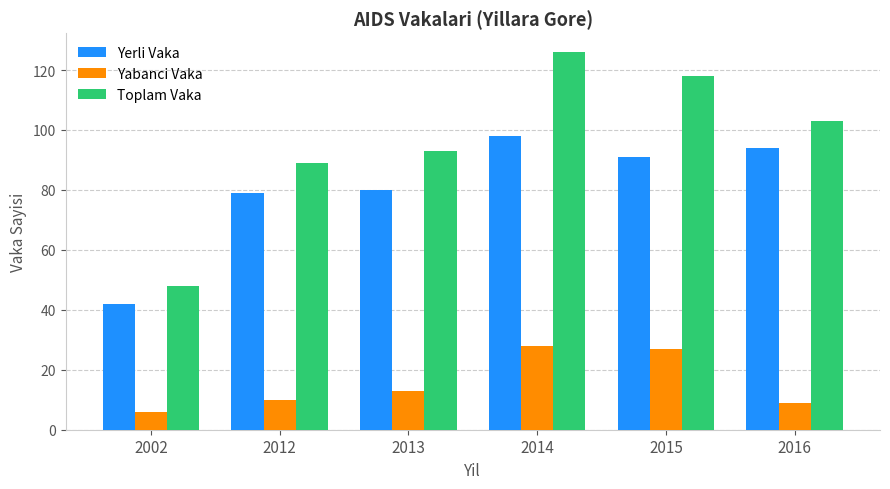

Count the number of data series in this chart.

3